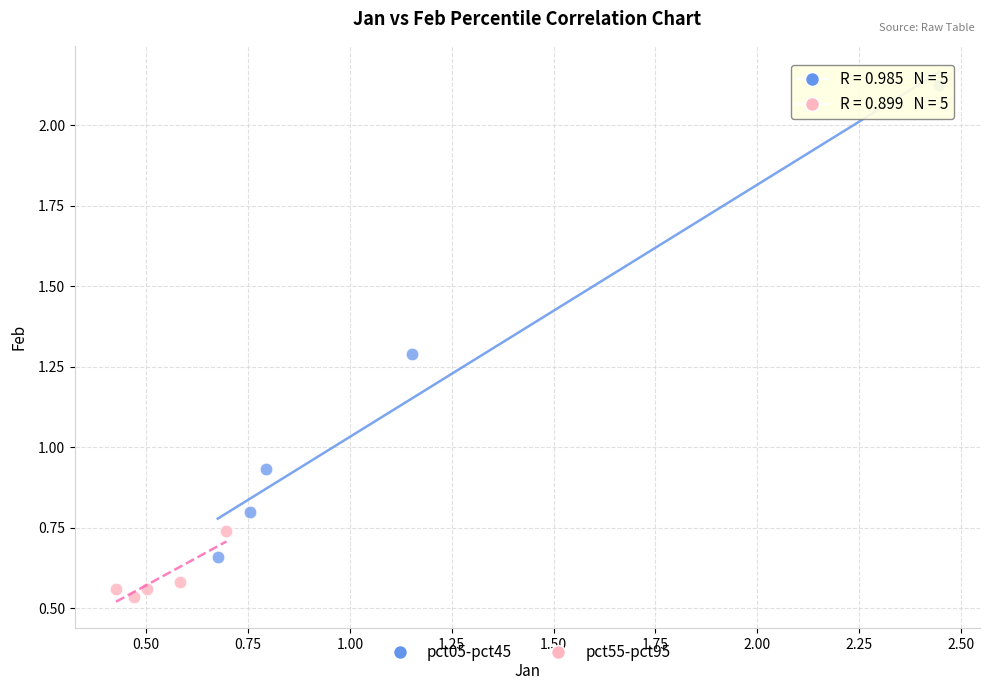

Which series reaches the maximum Y coordinate?

pct05-pct45